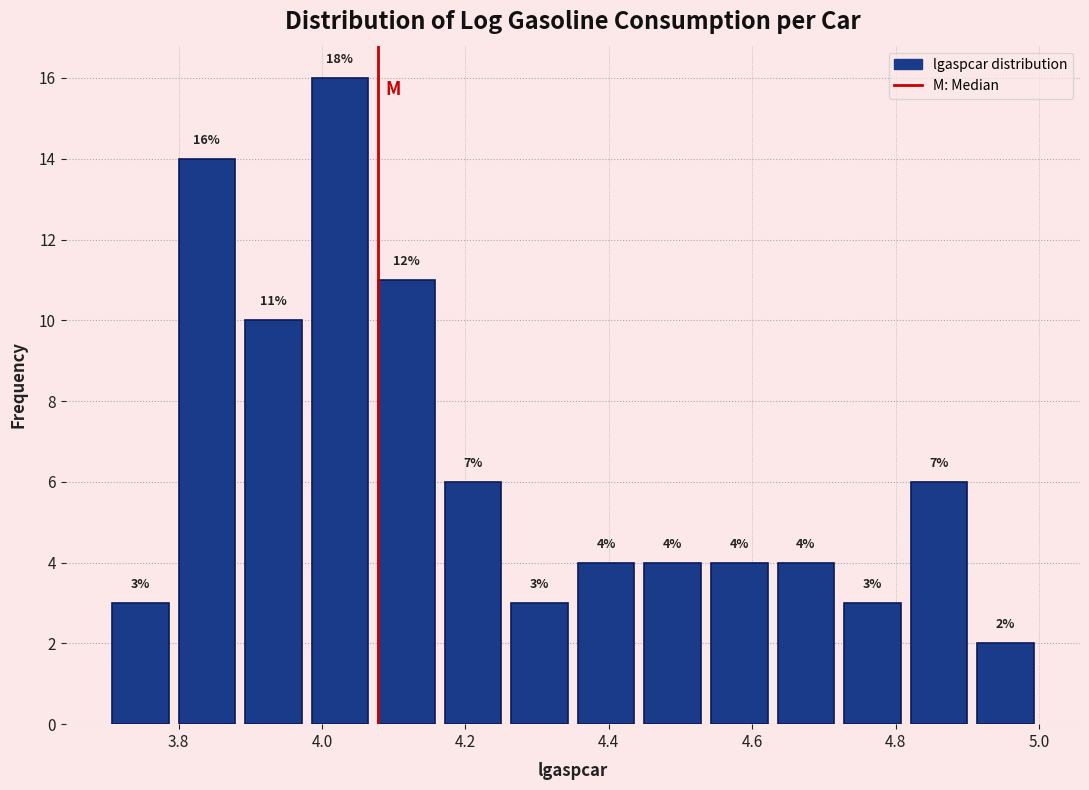

Over which range of the x-axis is the bar tallest?

3.98 to 4.08